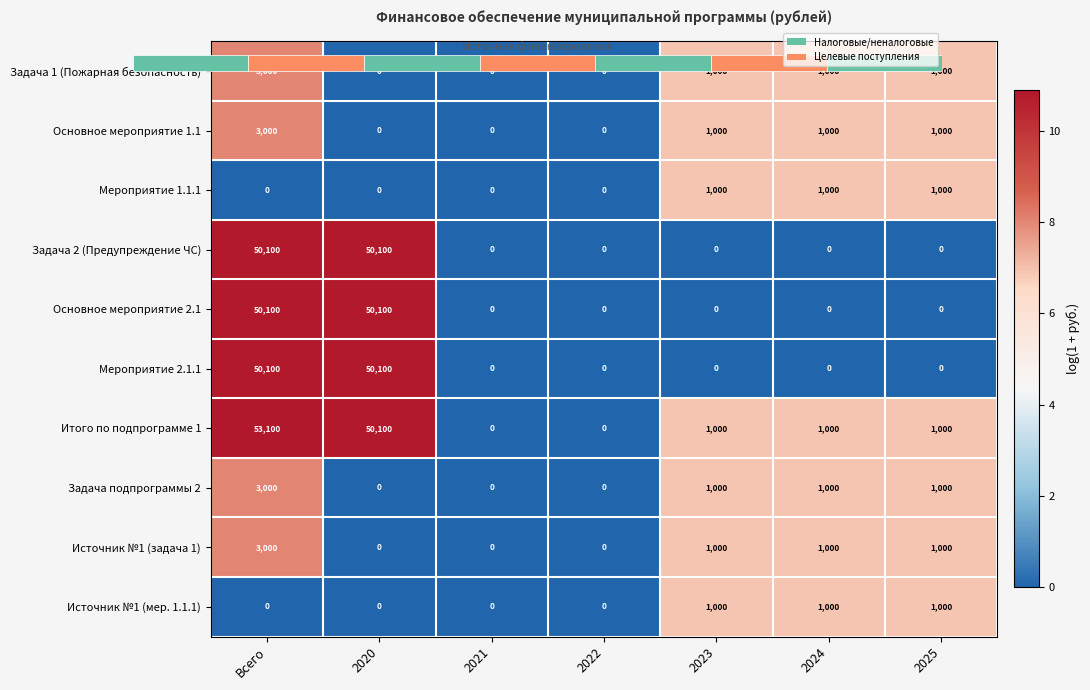

What is the difference between the highest and lowest values at Всего?

10.9